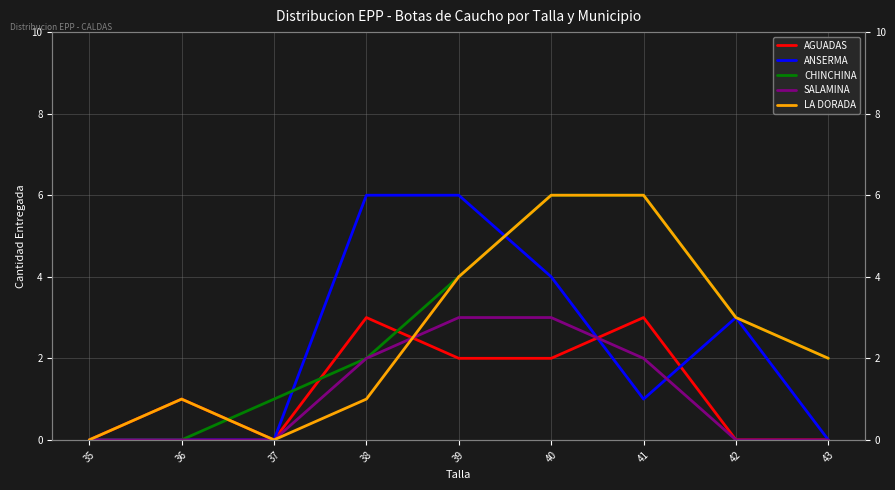

At how many categories does at least one series exceed 0?

8